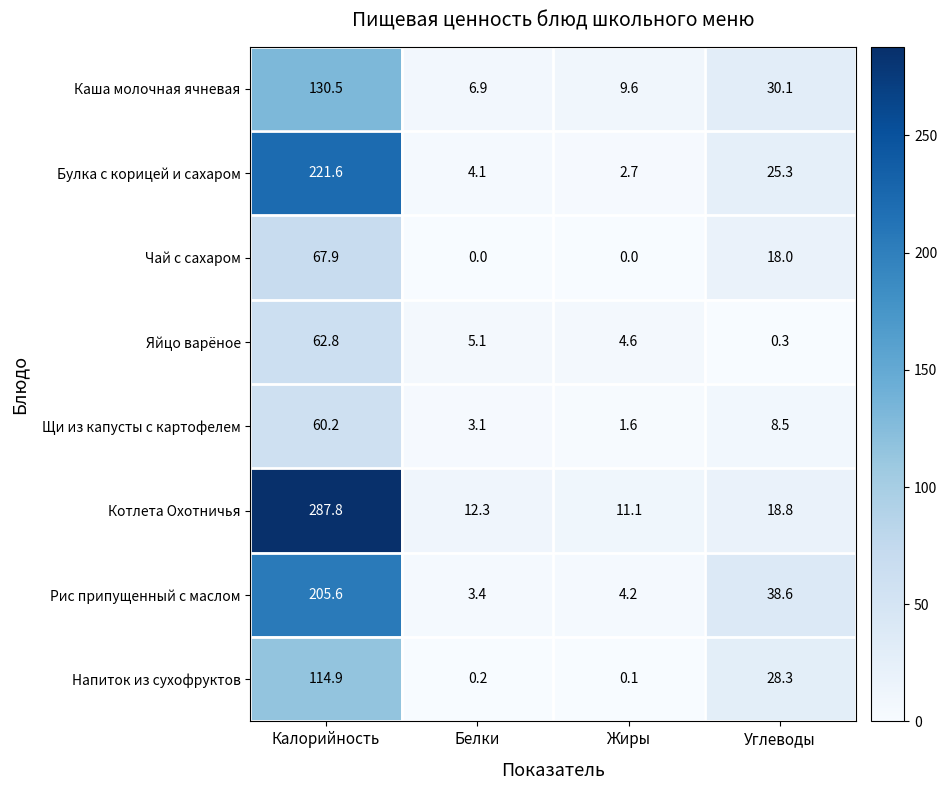

How many positive values does the Чай с сахаром series have?

2